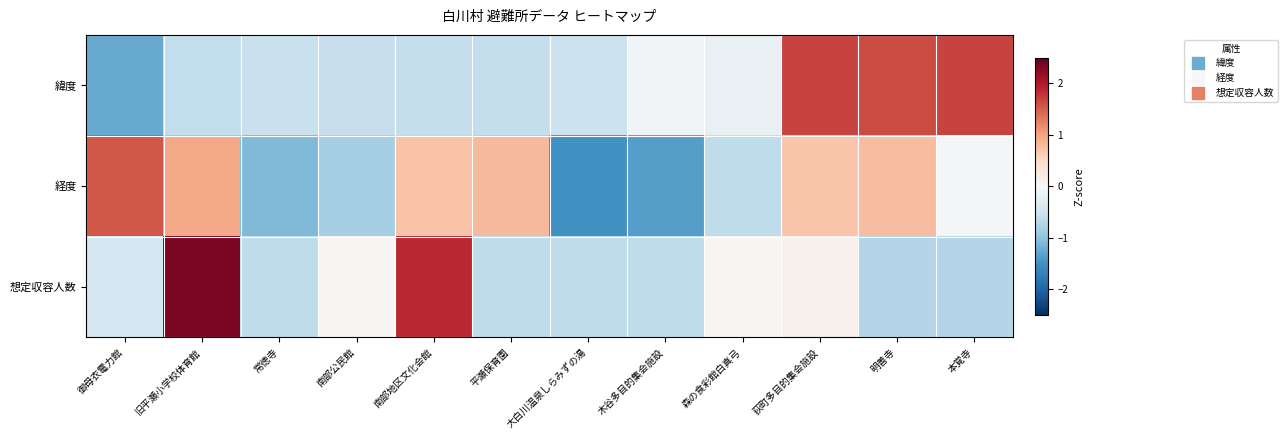

Which series has the largest range (max minus min)?

想定収容人数